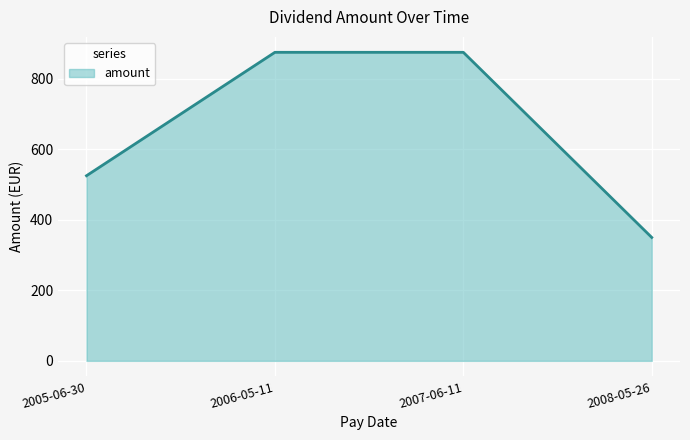

Is it true that the value at 2005-06-30 is 524.8?

True